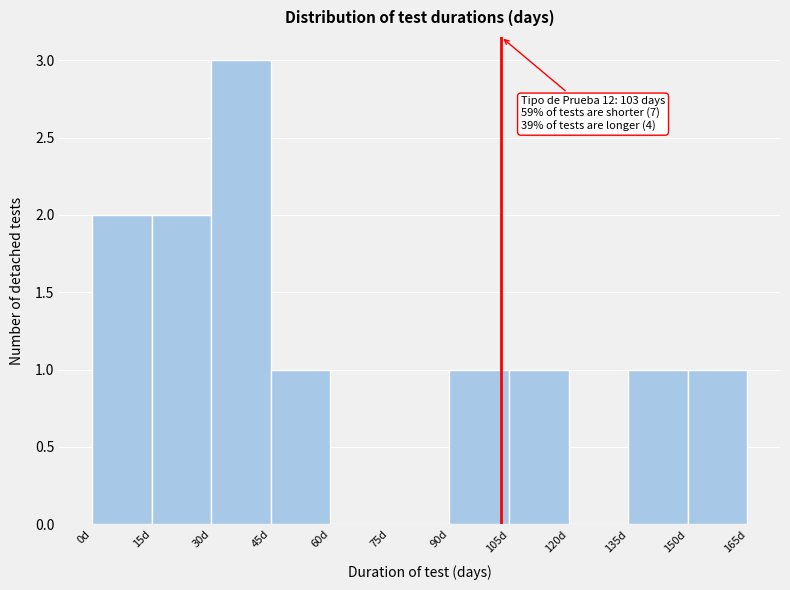

Over which range of the x-axis is the bar tallest?

30 to 45